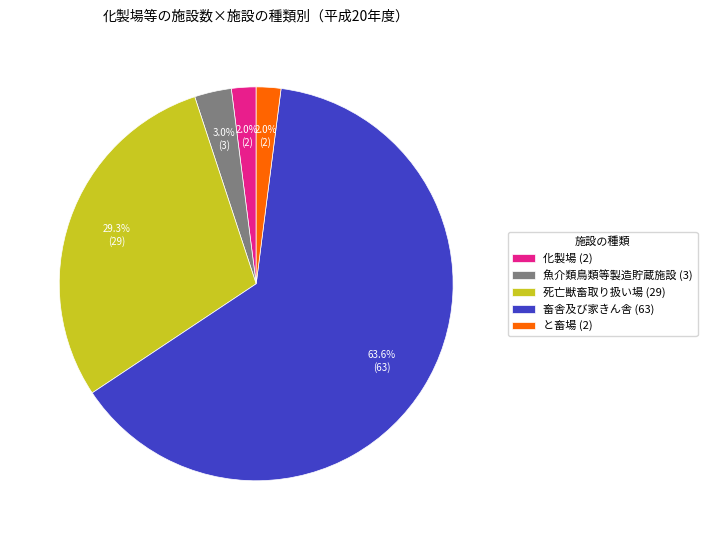

What percentage is the 死亡獣畜取り扱い場 slice, to the nearest percent?

29%